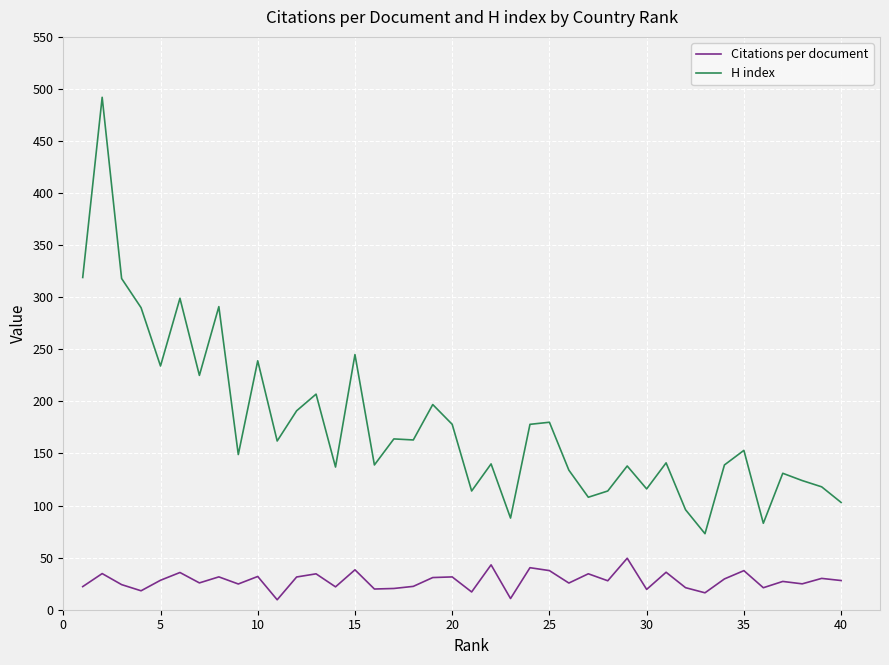

True or false: H index and Citations per document cross at least once.

False